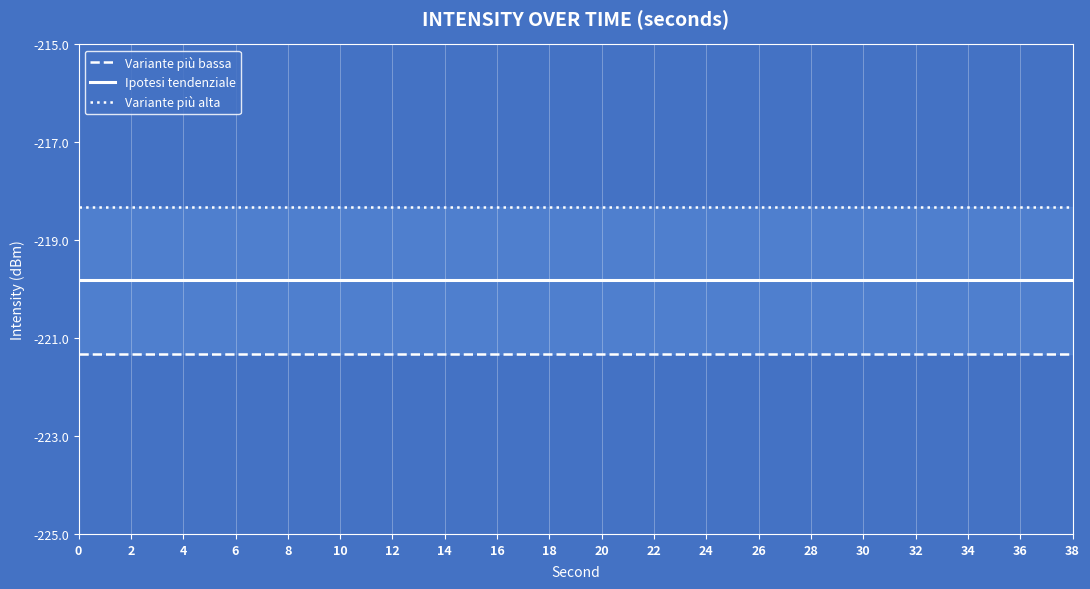

List the series in order of their peak value, highest first.

Variante più alta, Ipotesi tendenziale, Variante più bassa